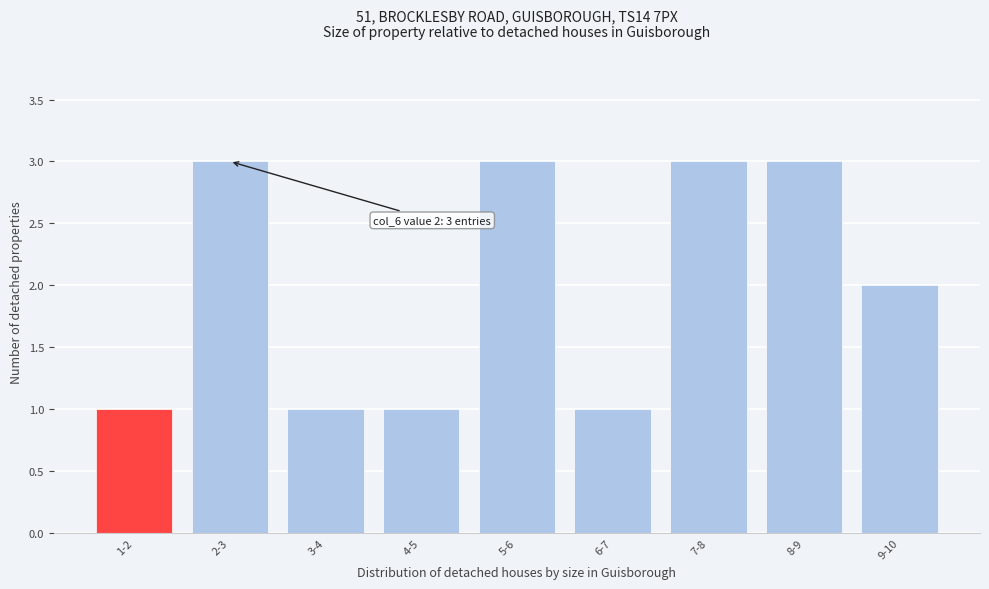

Reading left to right, list all the values displayed in this chart.

1-2=1	2-3=3	3-4=1	4-5=1	5-6=3	6-7=1	7-8=3	8-9=3	9-10=2